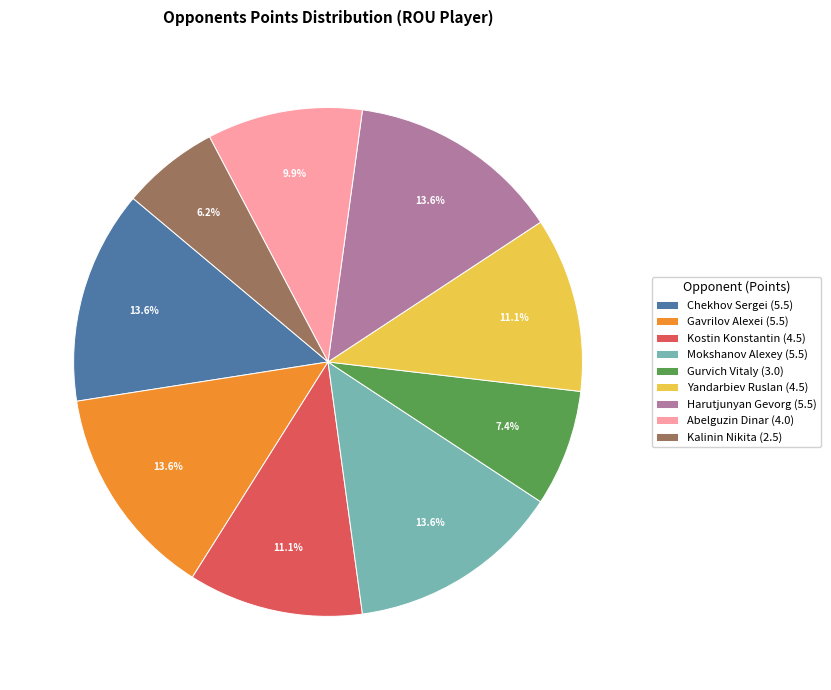

How many slices are in this pie chart?

9